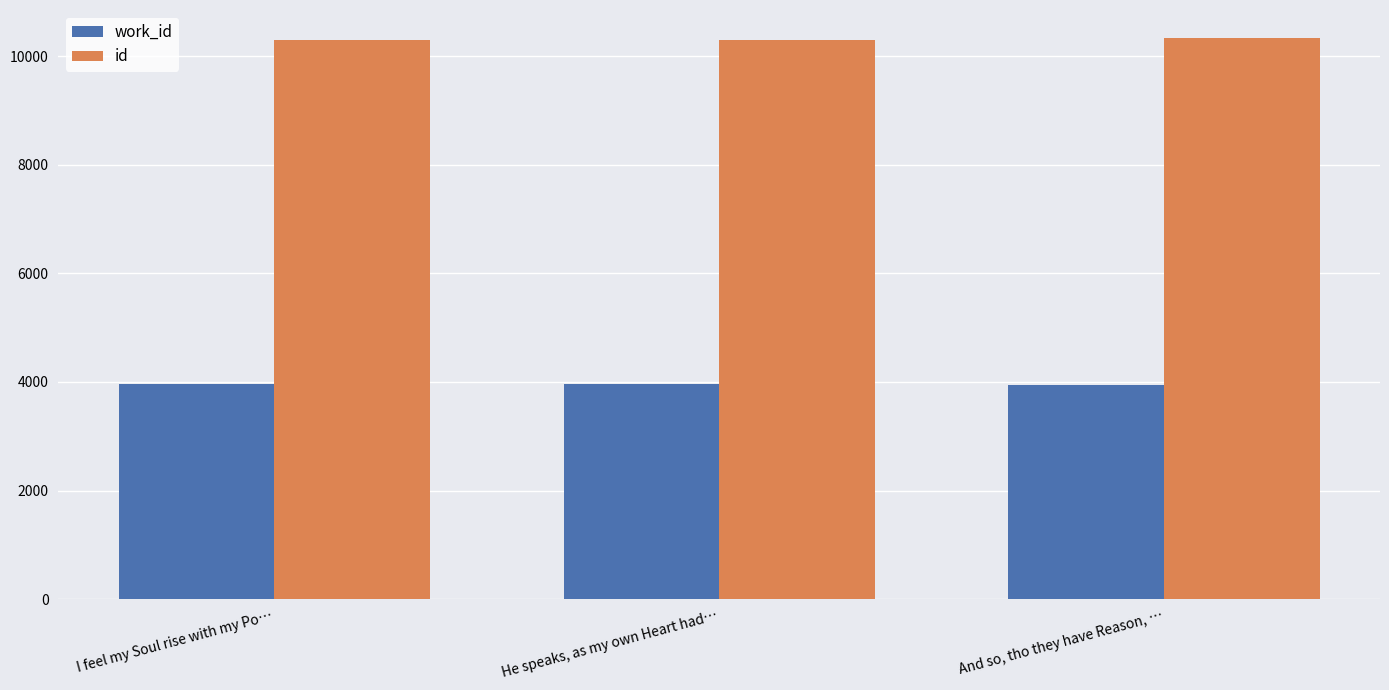

List the series in order of their peak value, highest first.

id, work_id